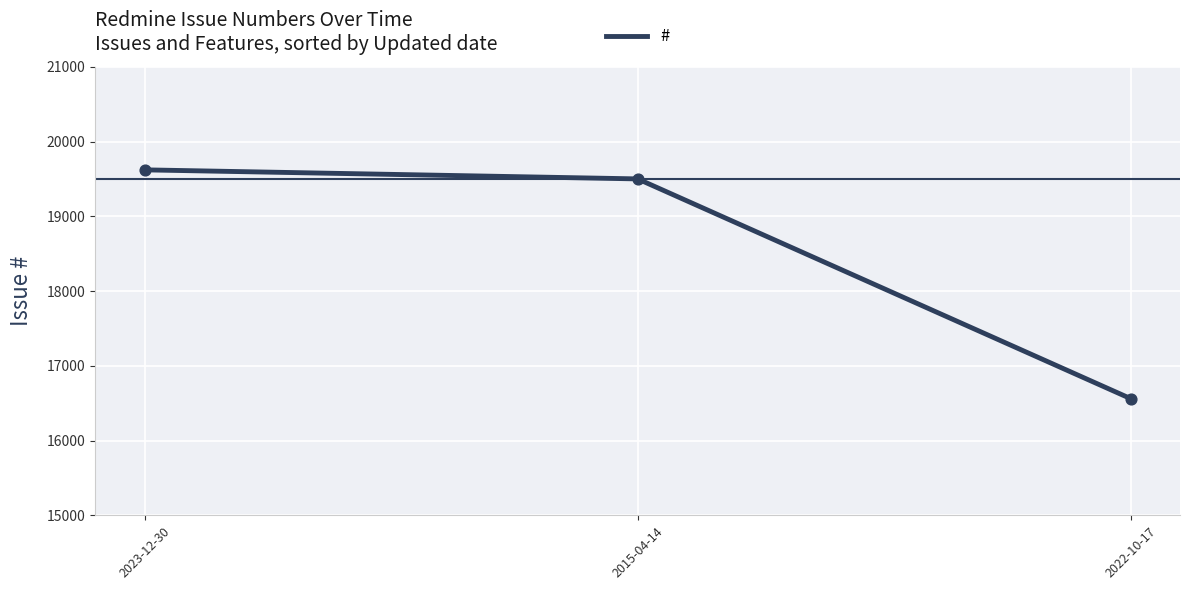

What is the change in value from 2023-12-30 to 2022-10-17?

-3061